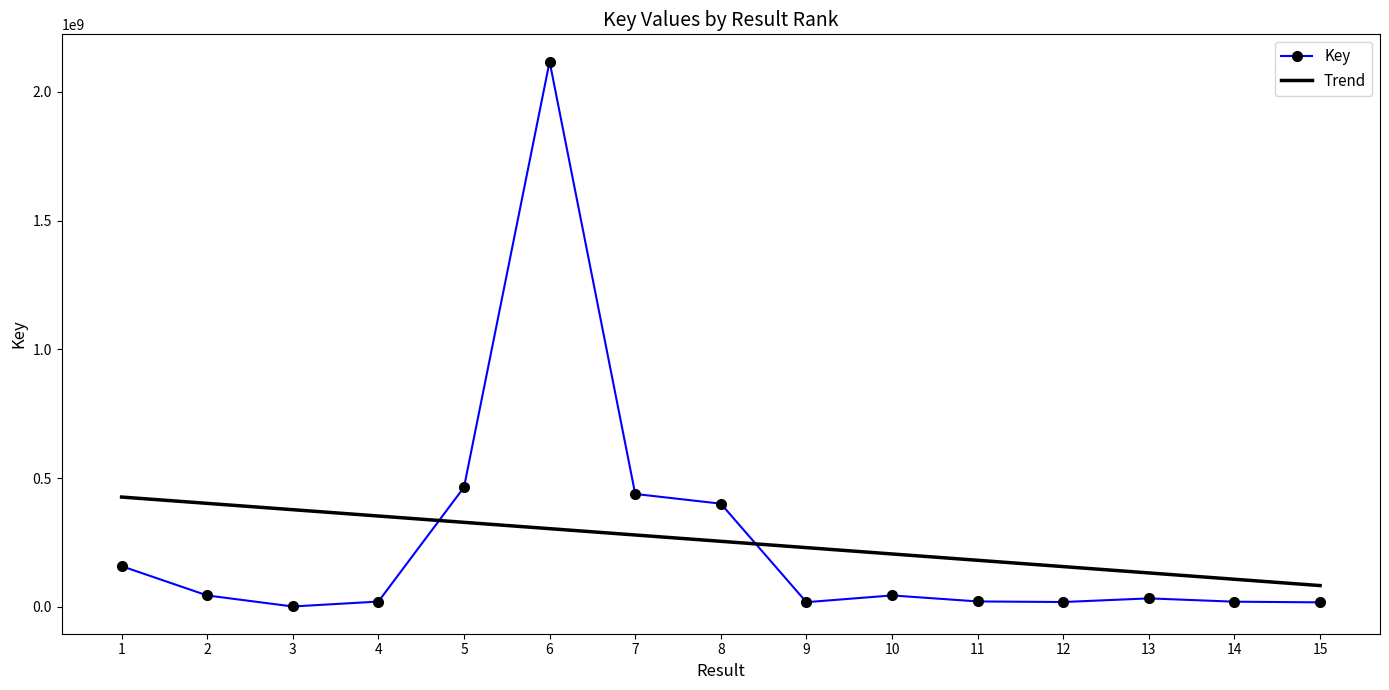

What is the minimum value for Trend?

83045144.1